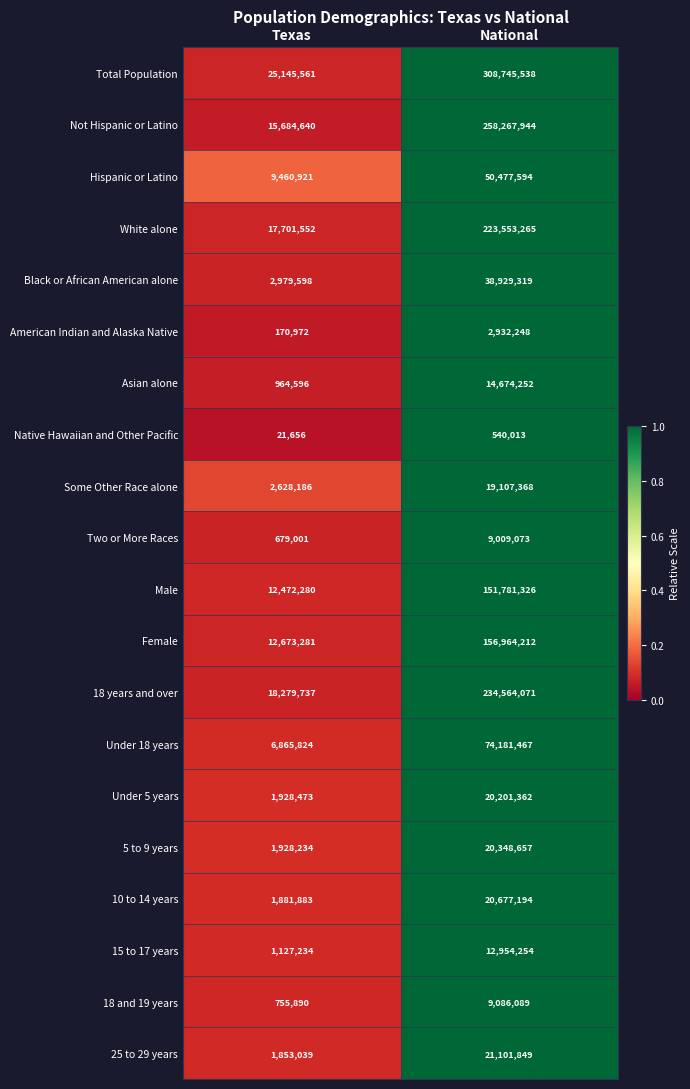

The Female series shows 12673281 at Texas. True or false?

True